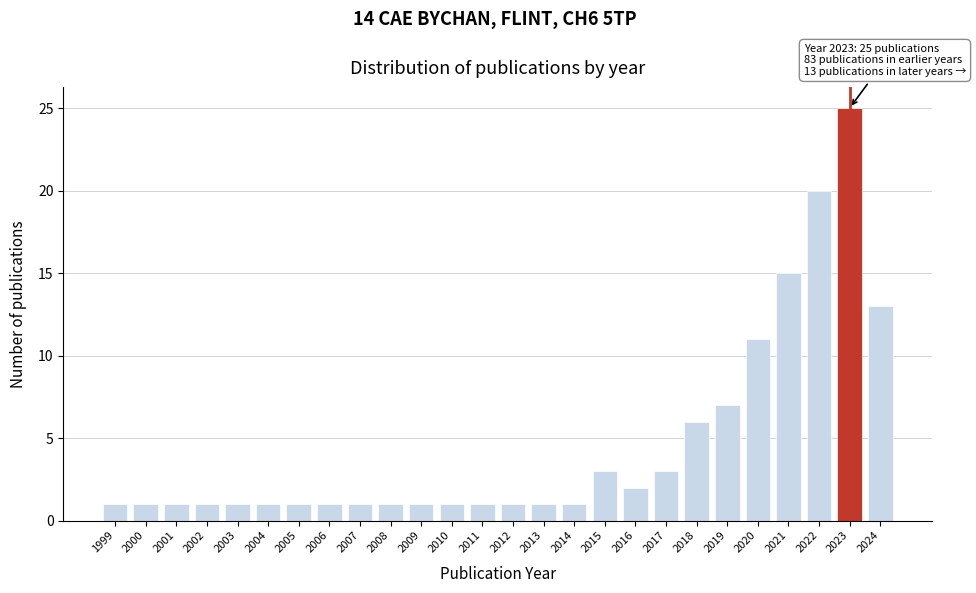

Reading left to right, list all the values displayed in this chart.

1	1	1	1	1	1	1	1	1	1	1	1	1	1	1	1	3	2	3	6	7	11	15	20	25	13